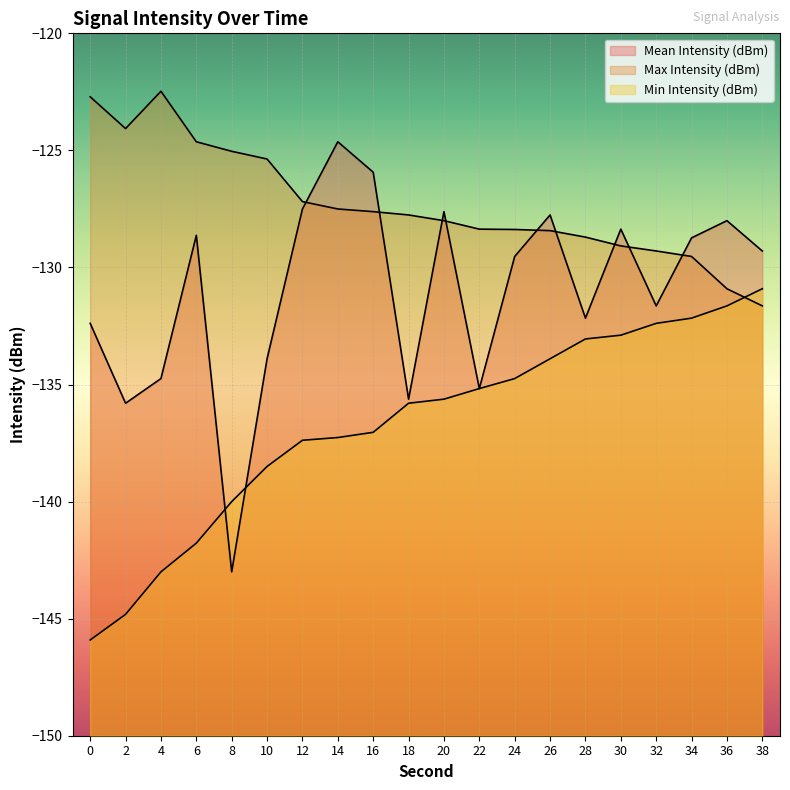

Which series ends up on top after the final intersection of Max Intensity (dBm) and Mean Intensity (dBm)?

Mean Intensity (dBm)